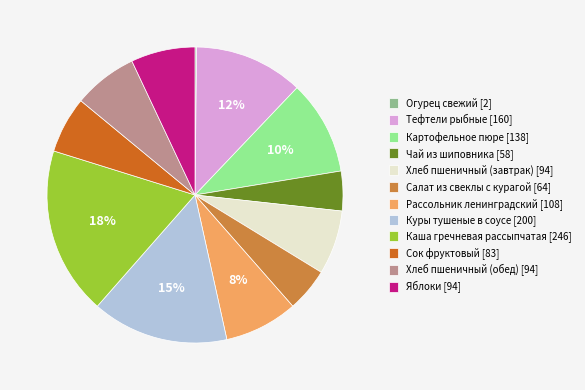

Do Хлеб пшеничный (обед) [94] and Яблоки [94] together represent more than half of the pie?

No